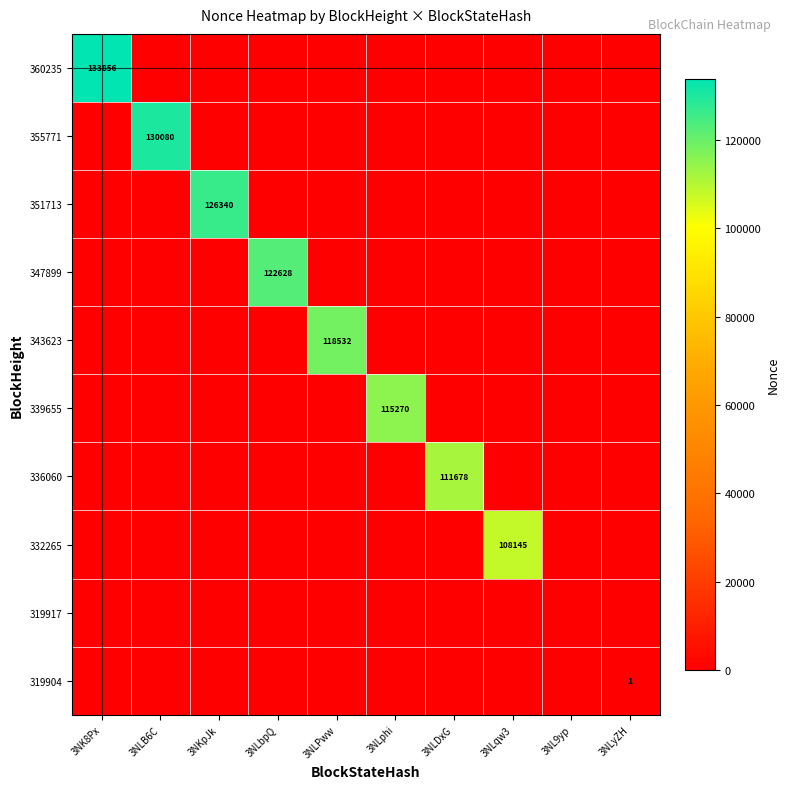

Is it true that 332265 equals 21954 at 3NLqw3?

False